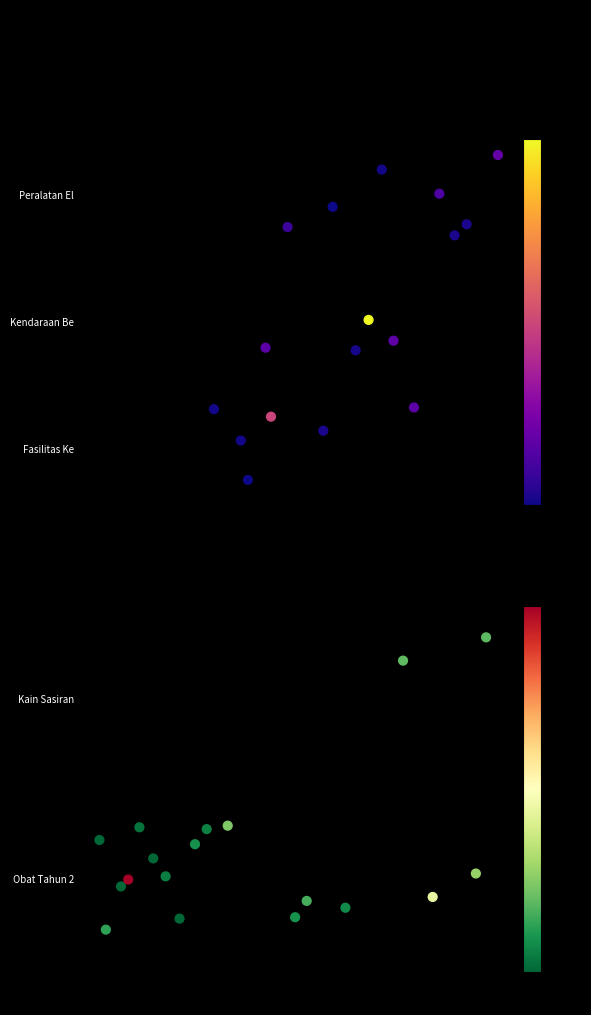

How many values are below 0?

8